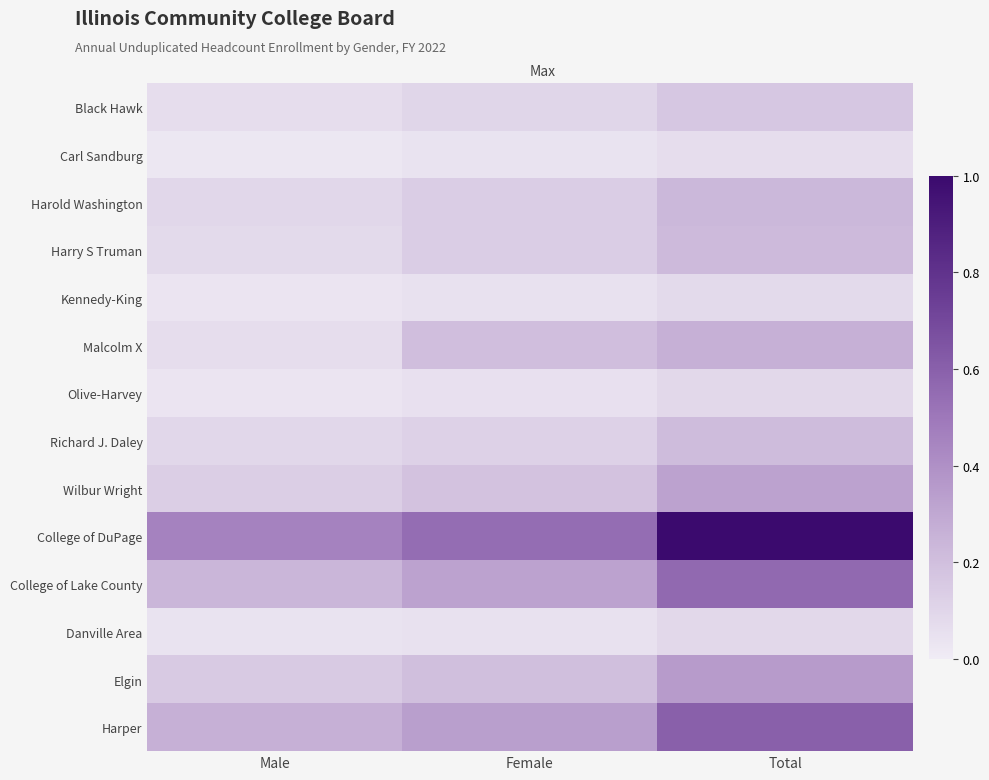

Which label corresponds to the smallest value in the chart?

Male